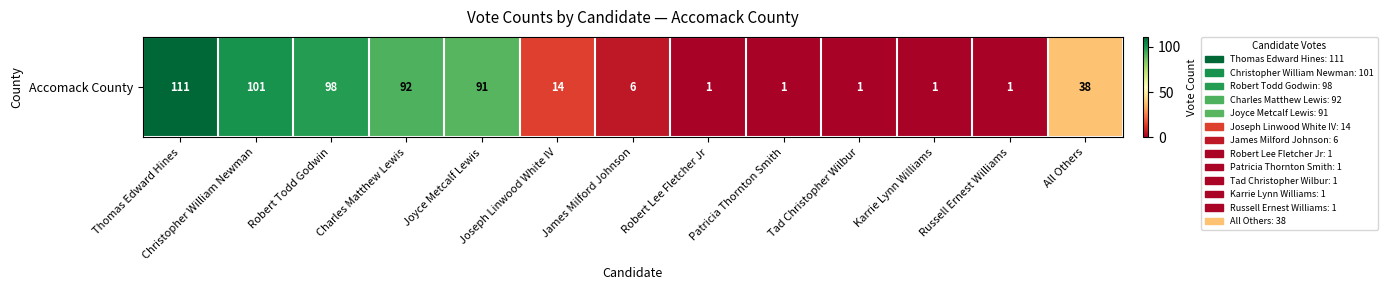

Where is the data nearest to the value 56?

All Others